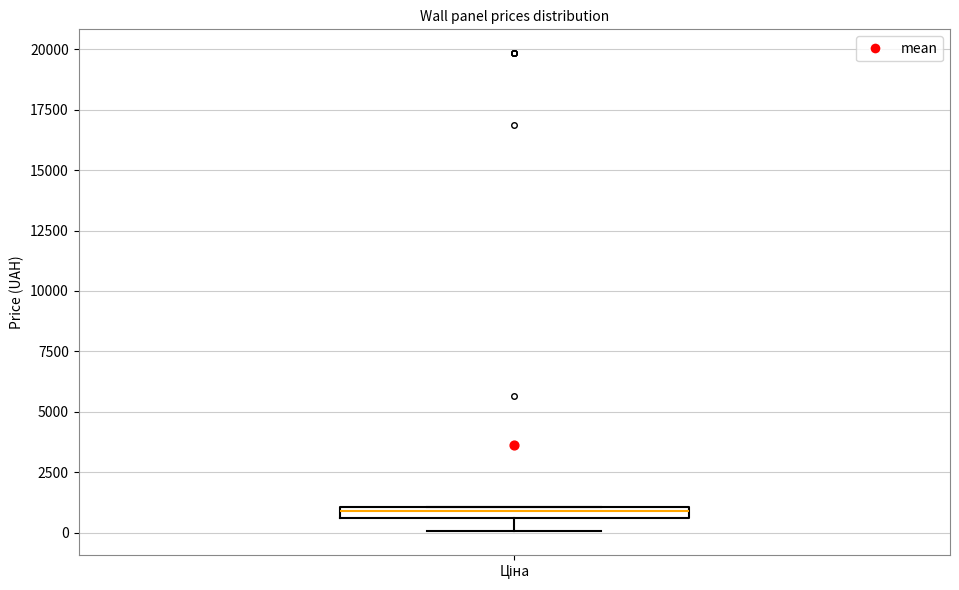

Where is the lower edge of the box for Ціна on the y-axis? The values are not printed on the chart, so give them approximately, as read against the axis.

500